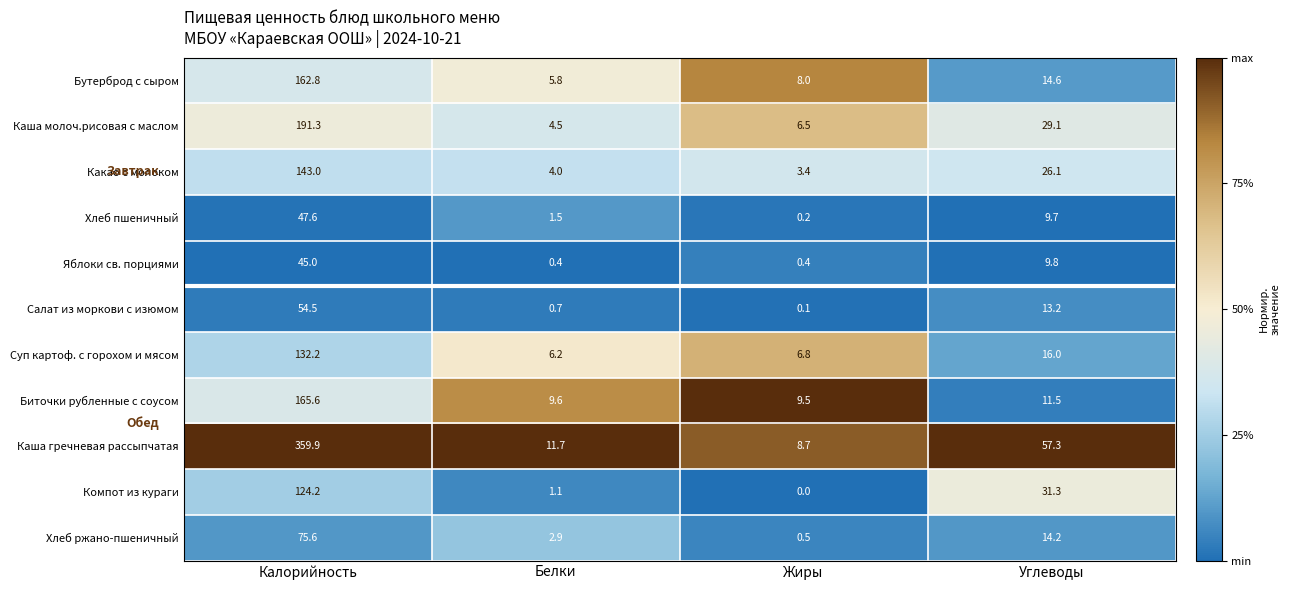

Which series has the largest total across all categories?

Каша гречневая рассыпчатая